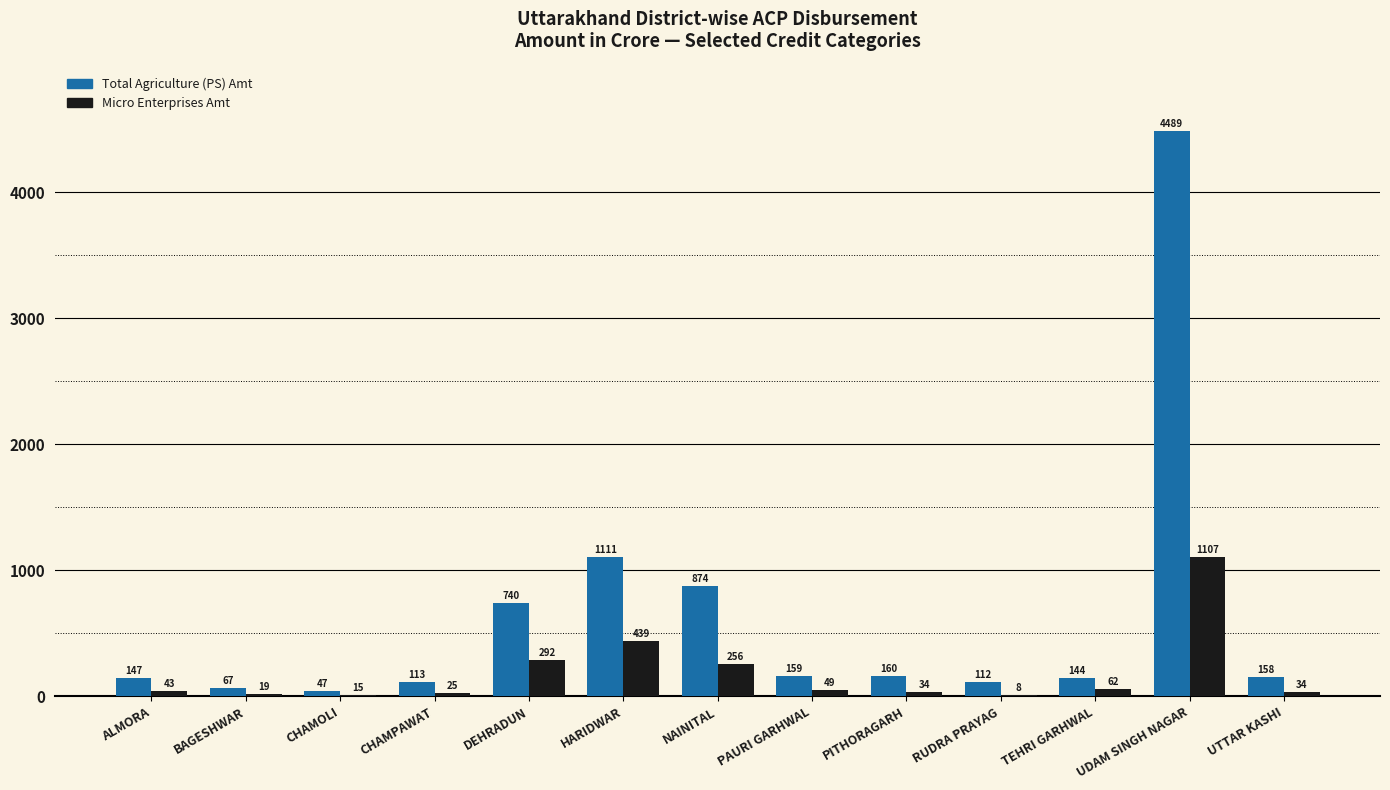

Which category has the highest value across all series?

UDAM SINGH NAGAR